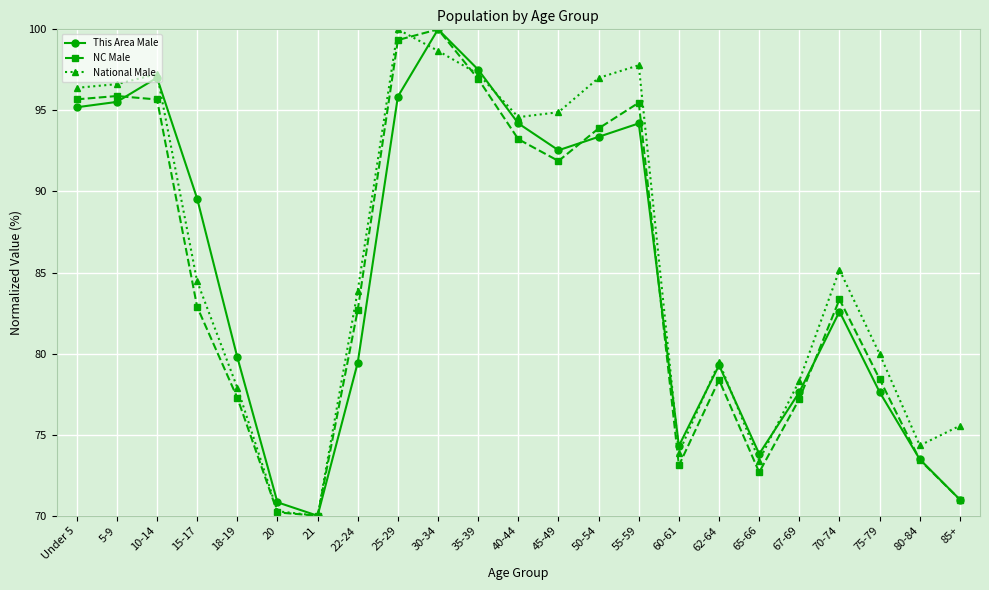

Read the National Male value at 70-74.

85.2